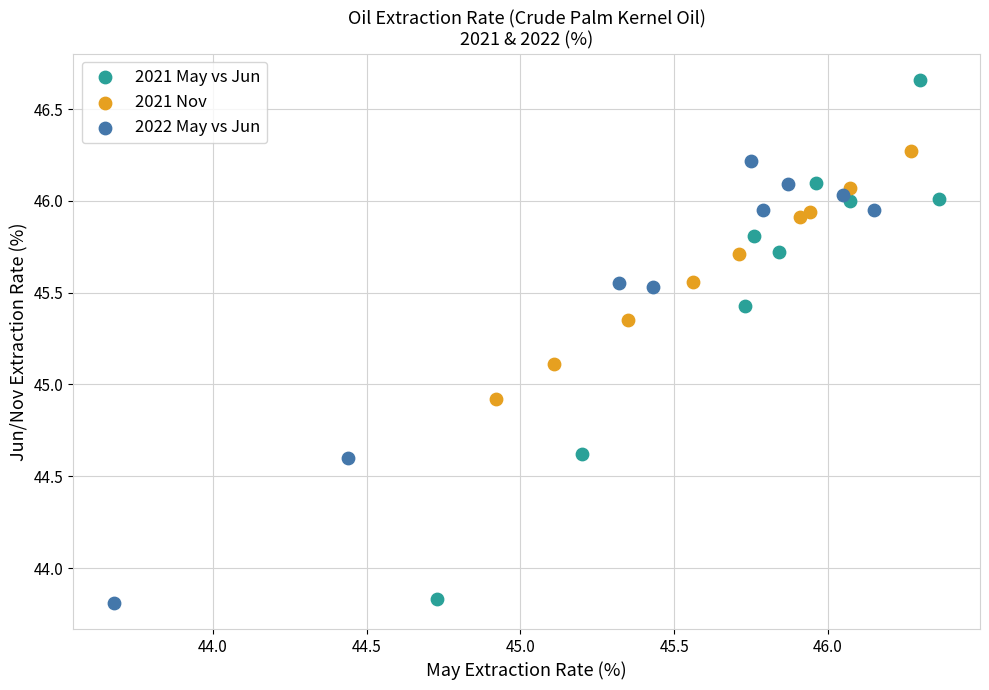

What are all the series names shown in the legend?

2021 May vs Jun, 2021 Nov, 2022 May vs Jun